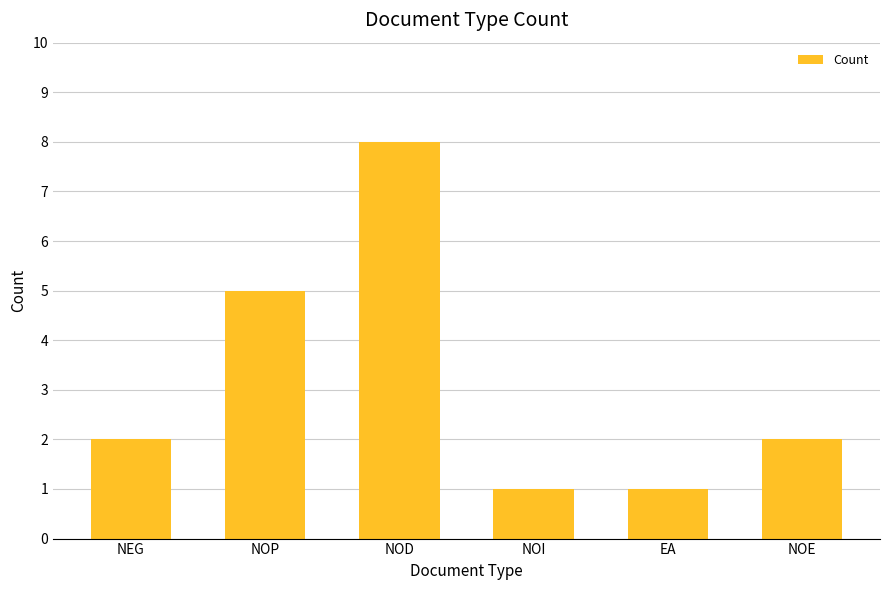

Where is the data nearest to the value 4?

NOP